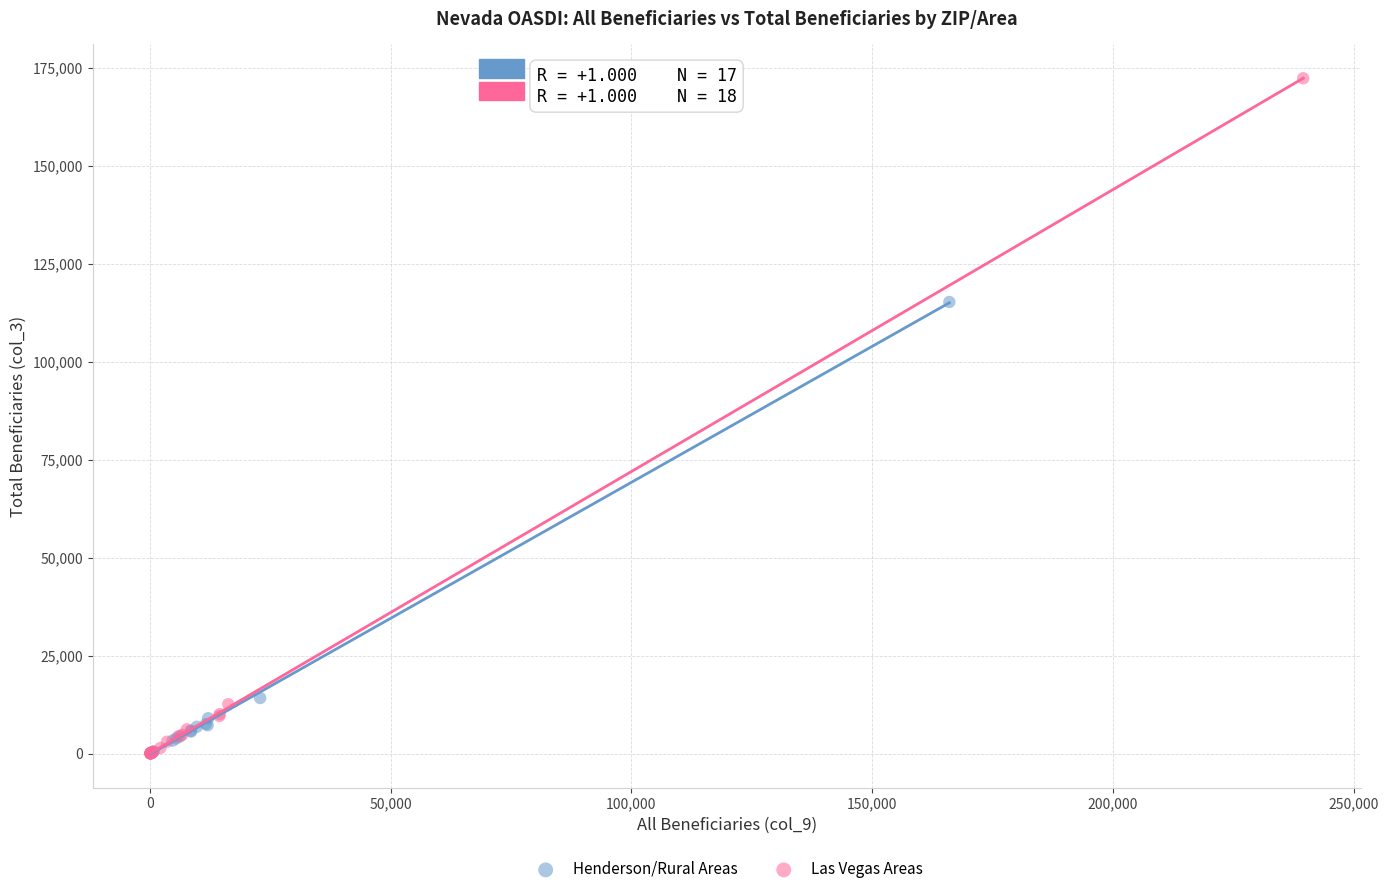

Which series has the widest spread of Y values?

Las Vegas Areas